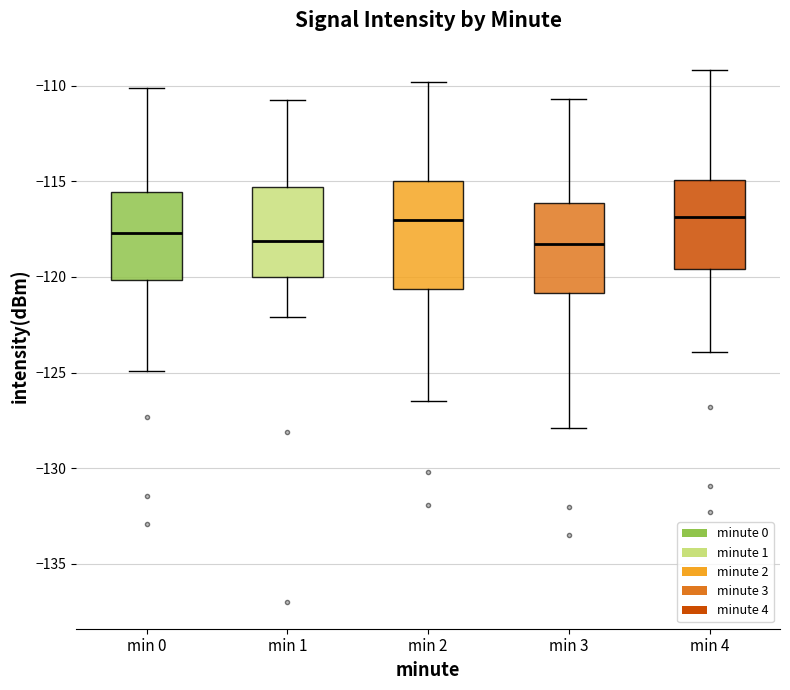

Comparing the boxes themselves (not the whiskers), which one is the tallest?

min 2